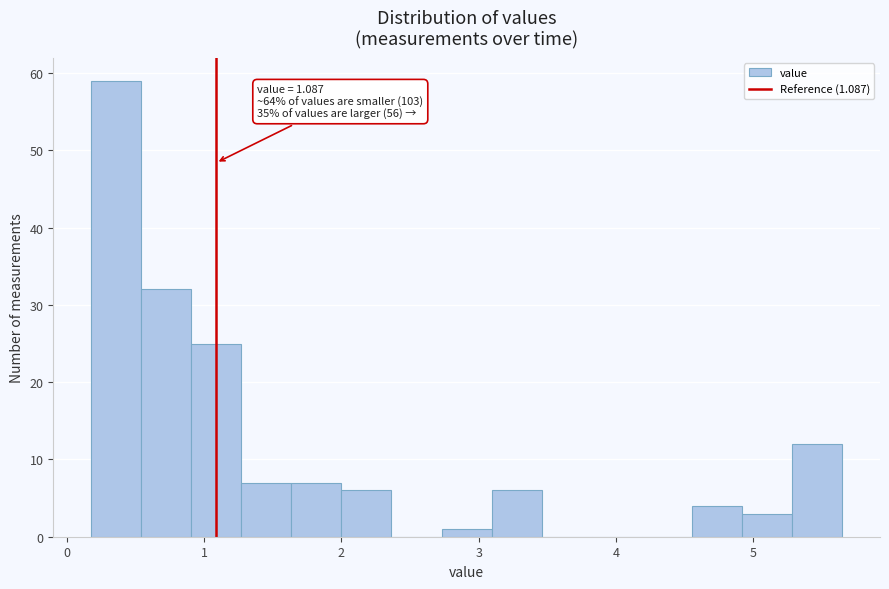

Around what value on the x-axis is the tallest bar? Give the approximate position of its centre, as read against the axis.

0.4